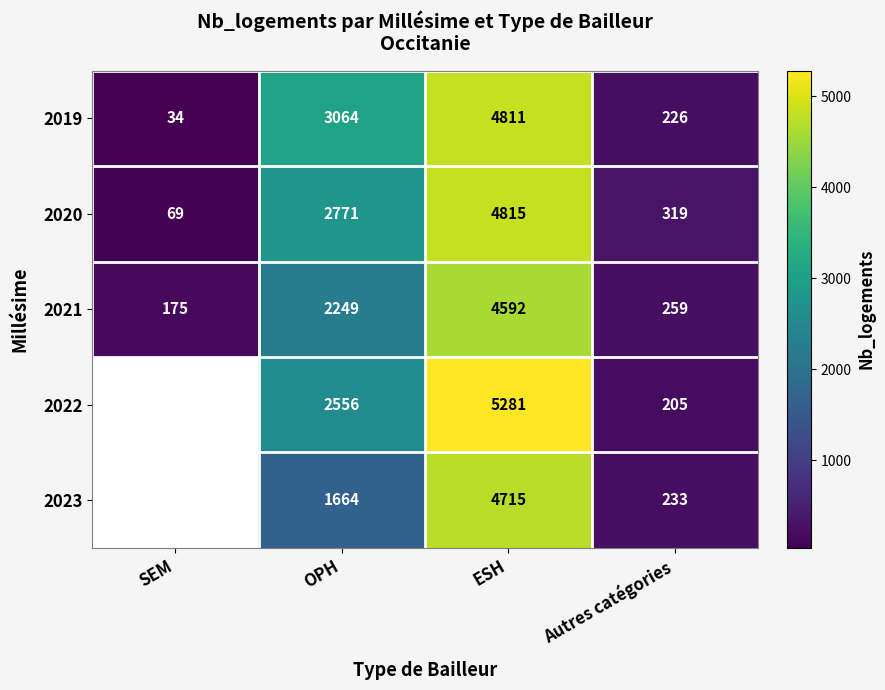

Rank the series at Autres catégories from highest to lowest value.

2020, 2021, 2023, 2019, 2022